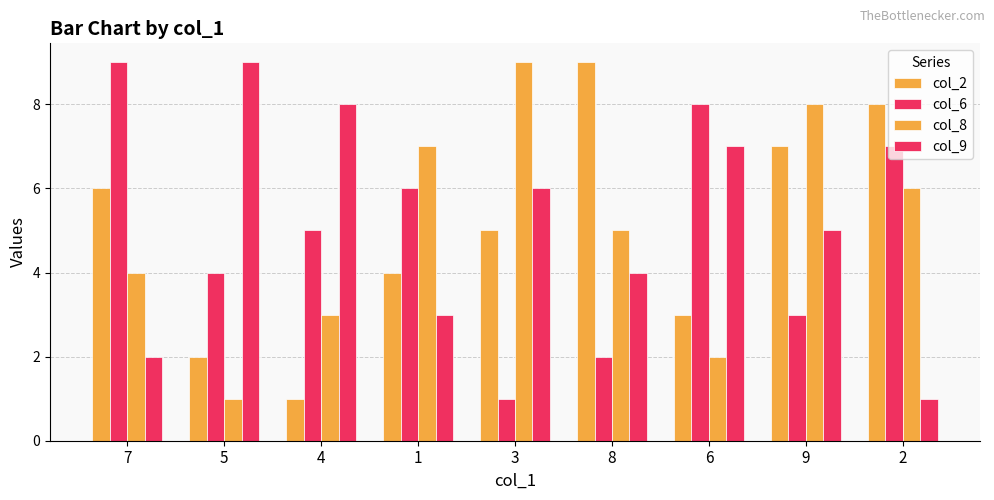

How many groups of bars are there?

9